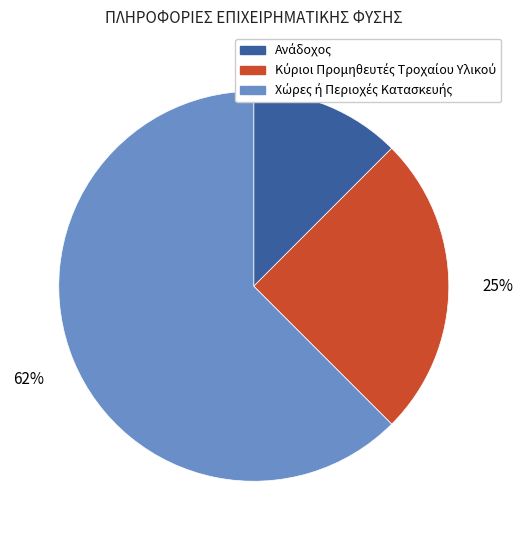

To the nearest percent, what is the average slice percentage?

33%